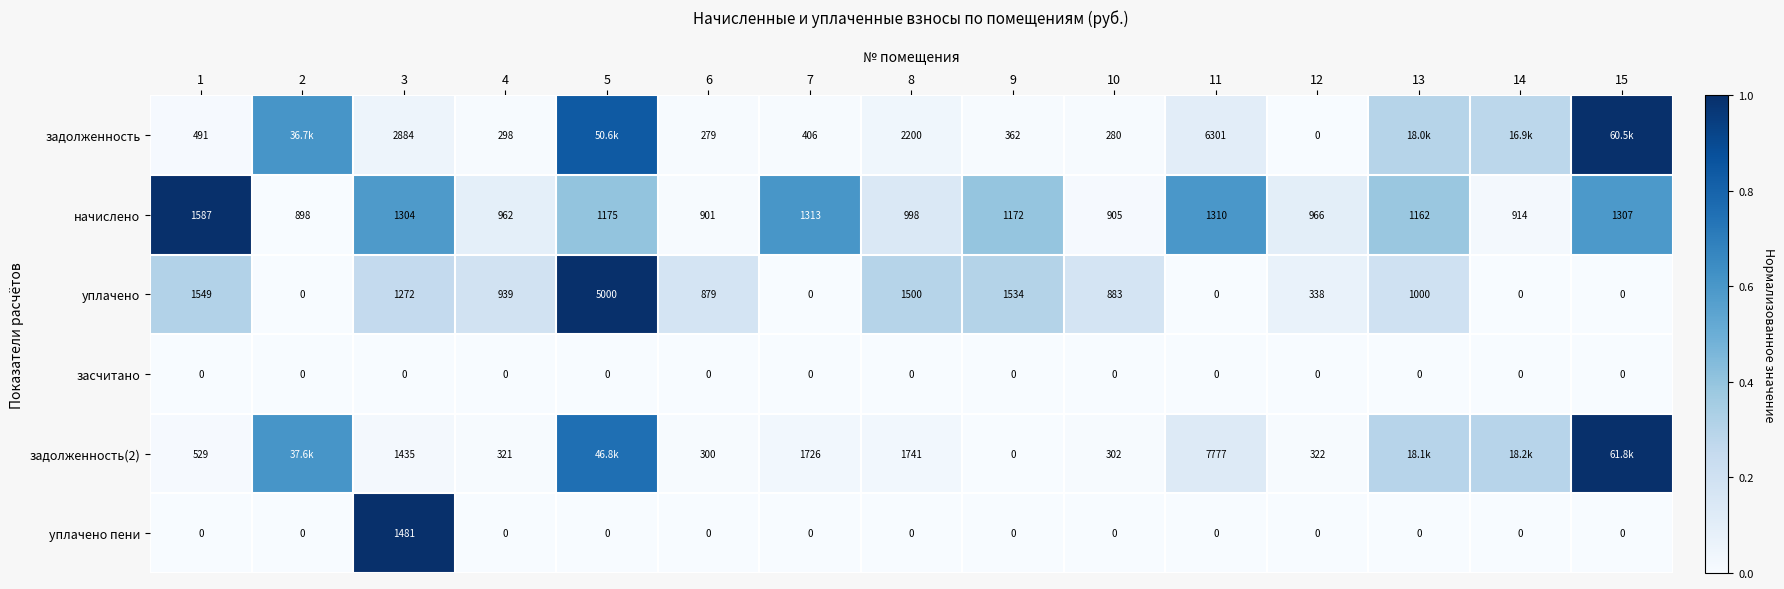

At which category does the chart reach its minimum across all series?

12